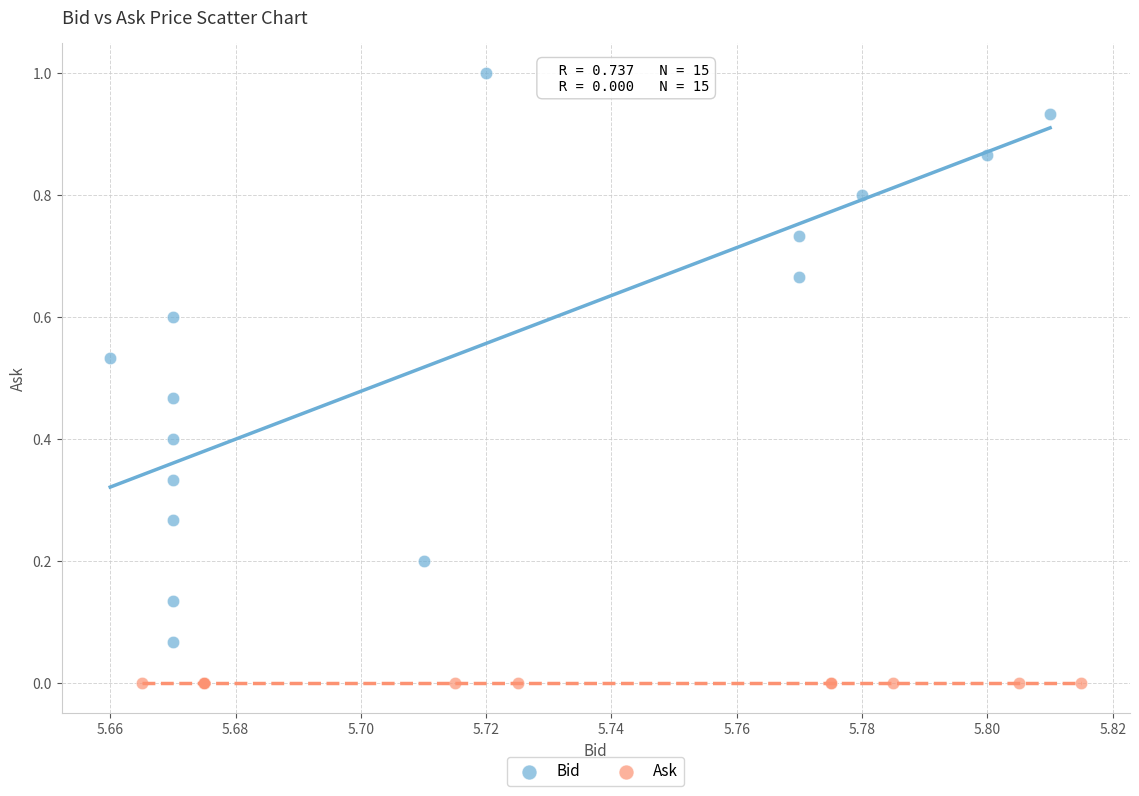

Which series reaches the maximum Y coordinate?

Bid